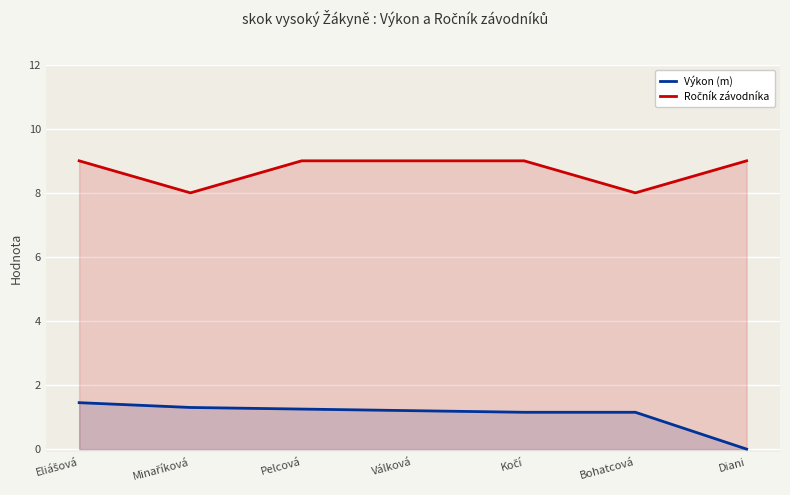

What is the highest value of the Výkon (m) series?

1.4